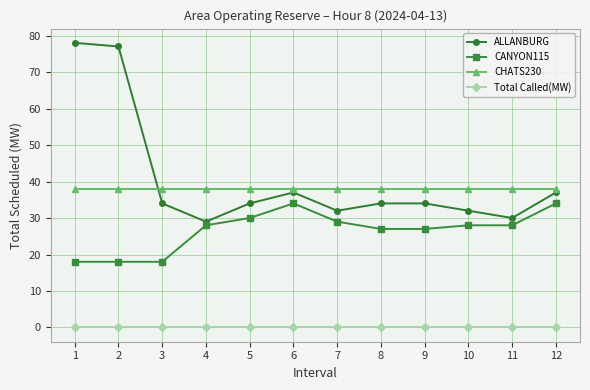

How many series are shown in this chart?

4